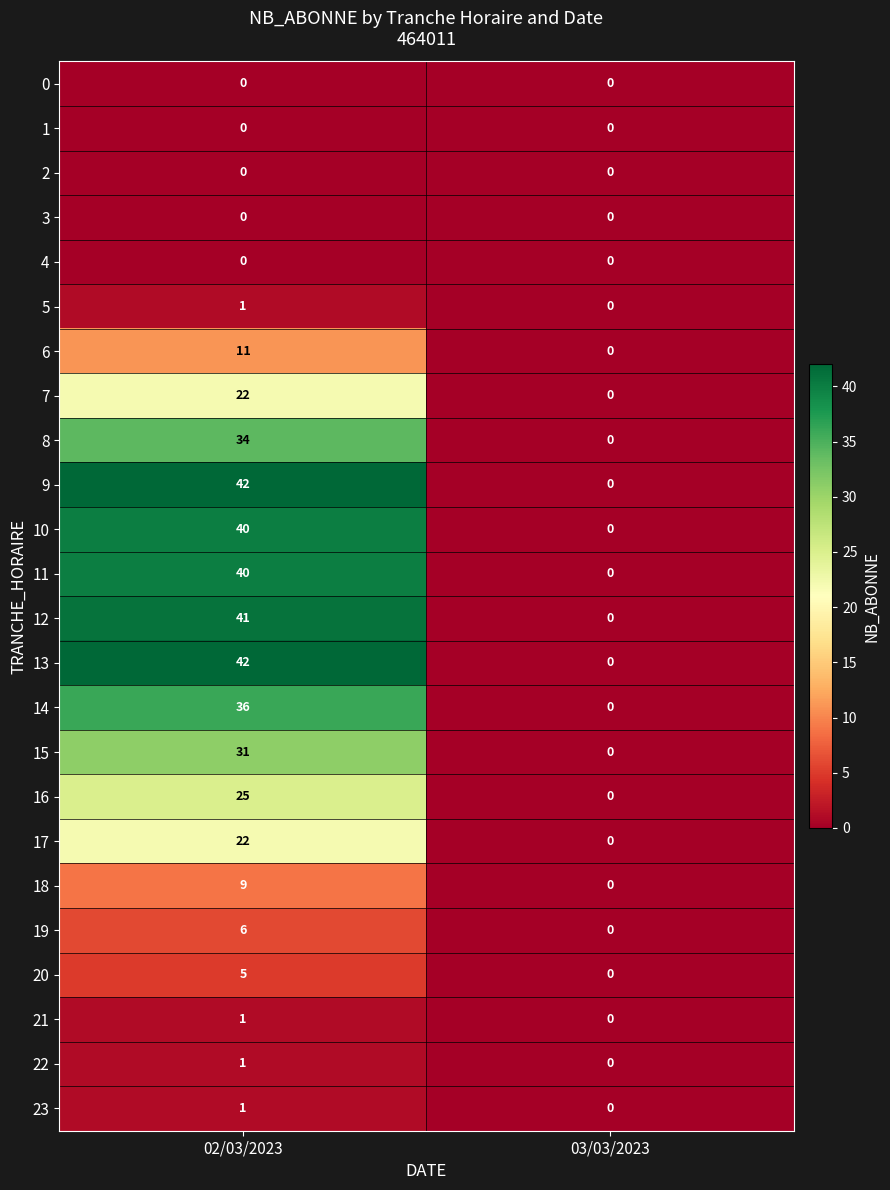

What is the sum of the 7 values at 02/03/2023 and 03/03/2023?

22